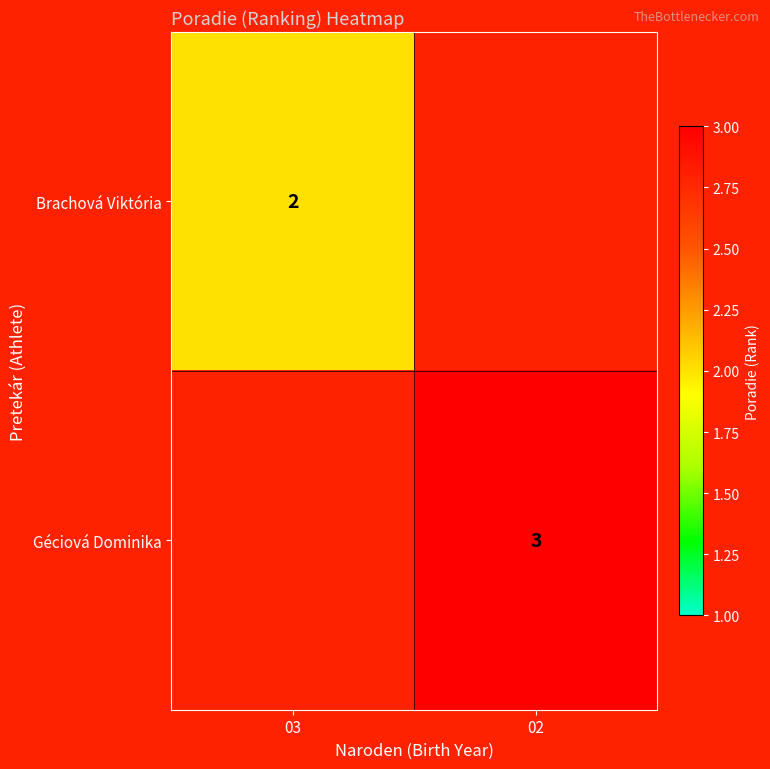

The value of Géciová Dominika at 02 is 2. True or false?

False